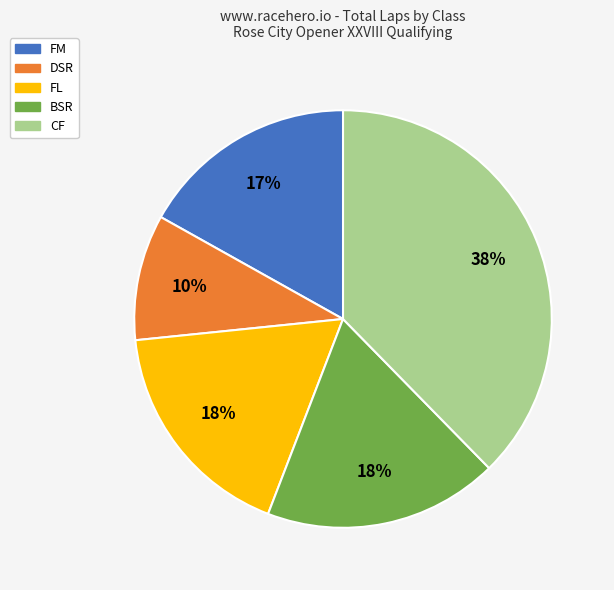

How many slices are in this pie chart?

5